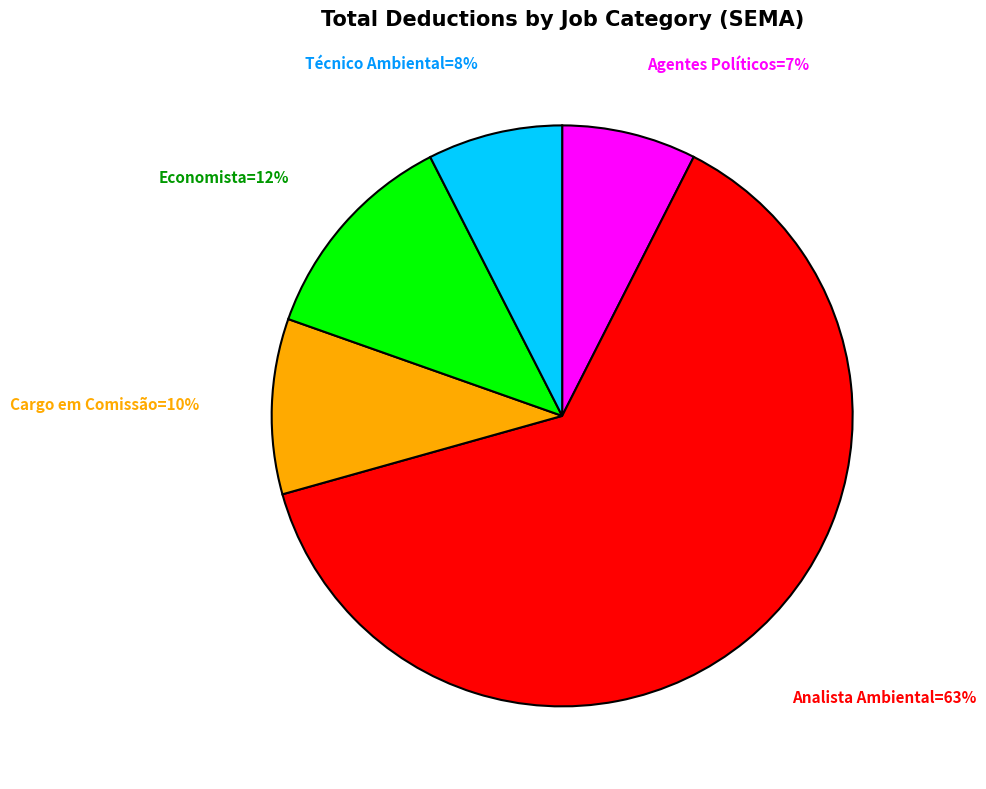

Is there a majority slice in this chart?

Yes